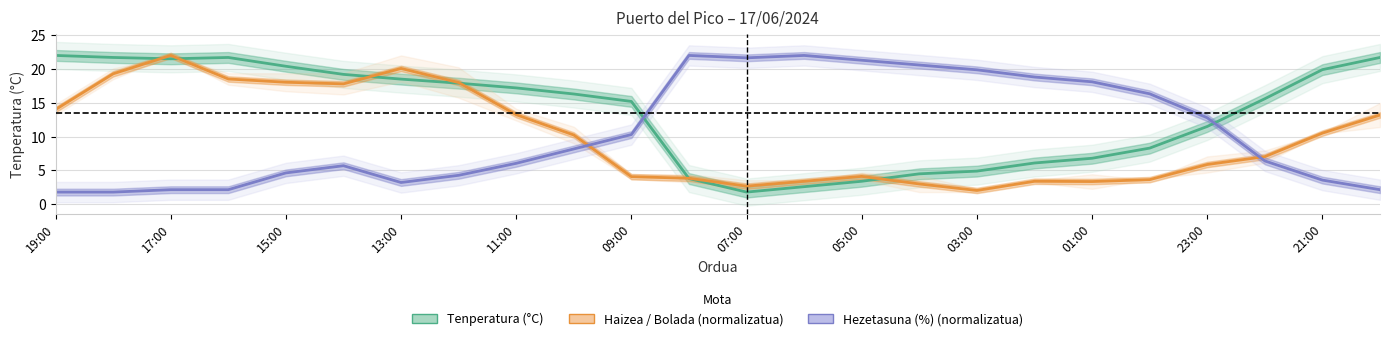

Reading left to right, transcribe all the data shown in this chart.

Tenperatura (°C): 22.0	21.7	21.5	21.7	20.4	19.2	18.5	17.9	17.2	16.3	15.2	3.8	1.8	2.6	3.4	4.5	4.9	6.1	6.8	8.3	11.5	15.6	19.9	21.7
Haizea / Bolada: 14.0	19.3	22.0	18.5	18.0	17.8	20.1	18.0	13.2	10.2	4.1	3.8	2.7	3.4	4.1	3.0	2.0	3.4	3.4	3.6	5.9	7.0	10.5	13.2
Hezetasuna (%): 1.8	1.8	2.2	2.2	4.6	5.7	3.2	4.3	6.1	8.2	10.3	22.0	21.6	22.0	21.3	20.6	19.9	18.8	18.1	16.3	12.8	6.4	3.6	2.2